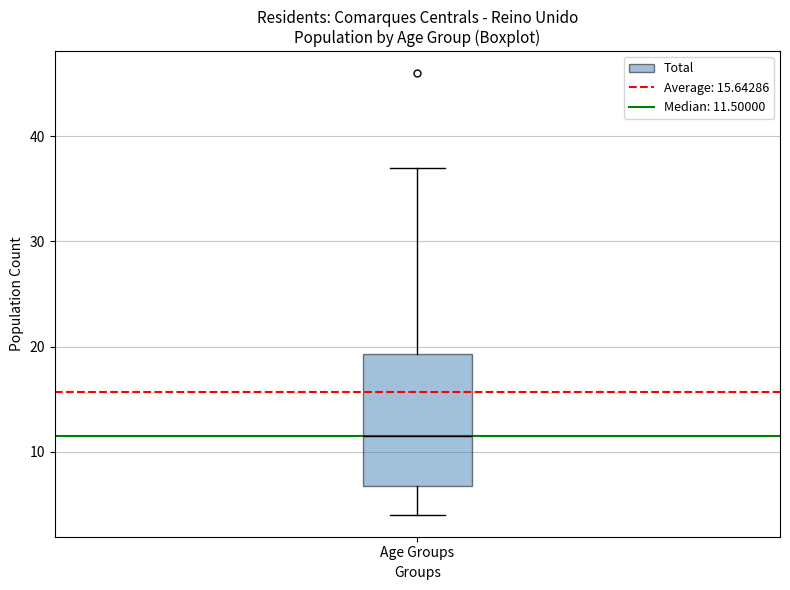

Where does the lower whisker of the box for Age Groups end on the y-axis? The values are not printed on the chart, so give them approximately, as read against the axis.

4